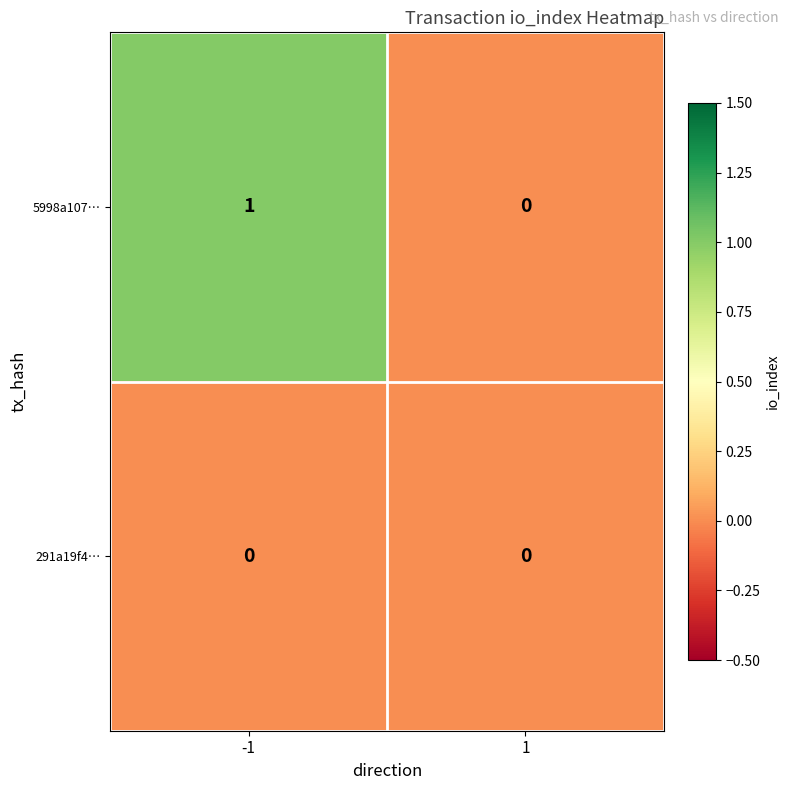

Reading left to right, extract all data points from this chart.

5998a107…: 1	0
291a19f4…: 0	0